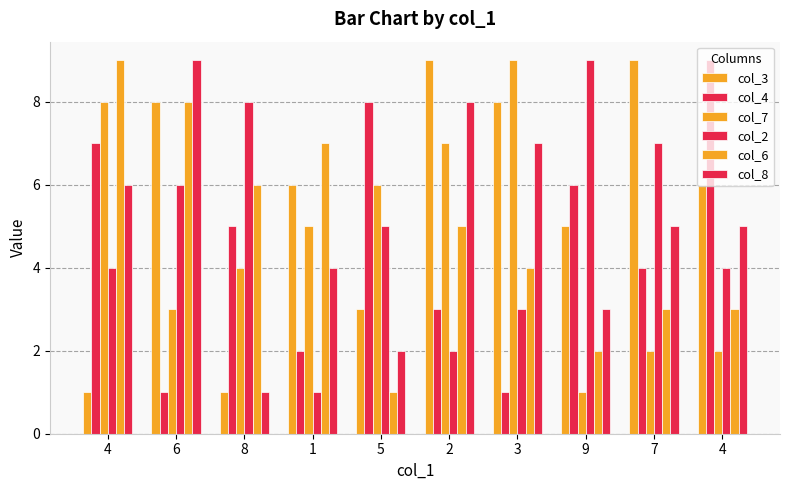

What is the maximum value shown in the chart?

9